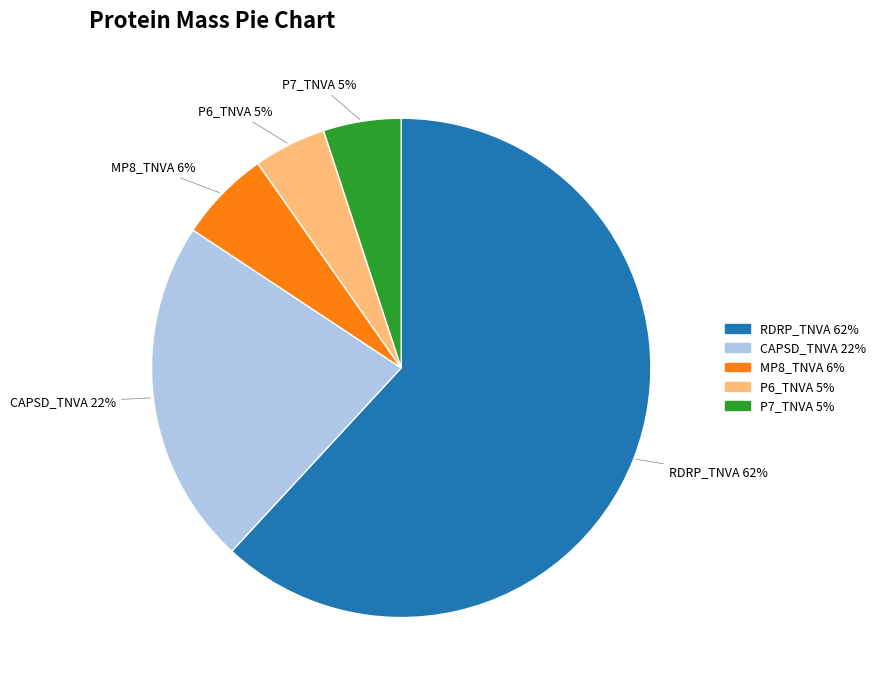

How many slices are in this pie chart?

5